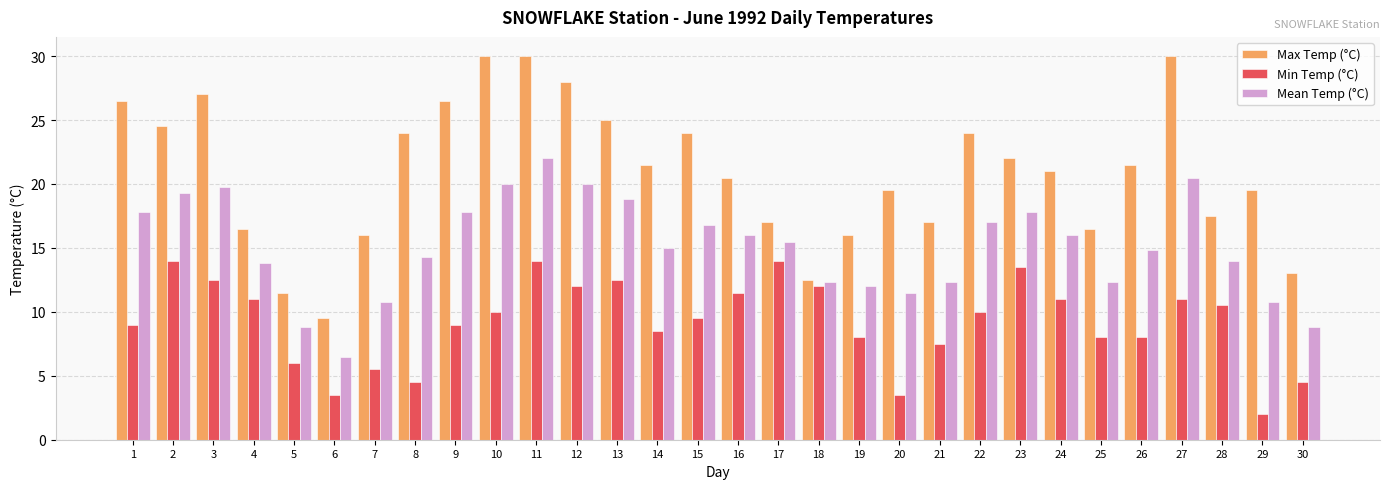

How many bars are there in each group?

3